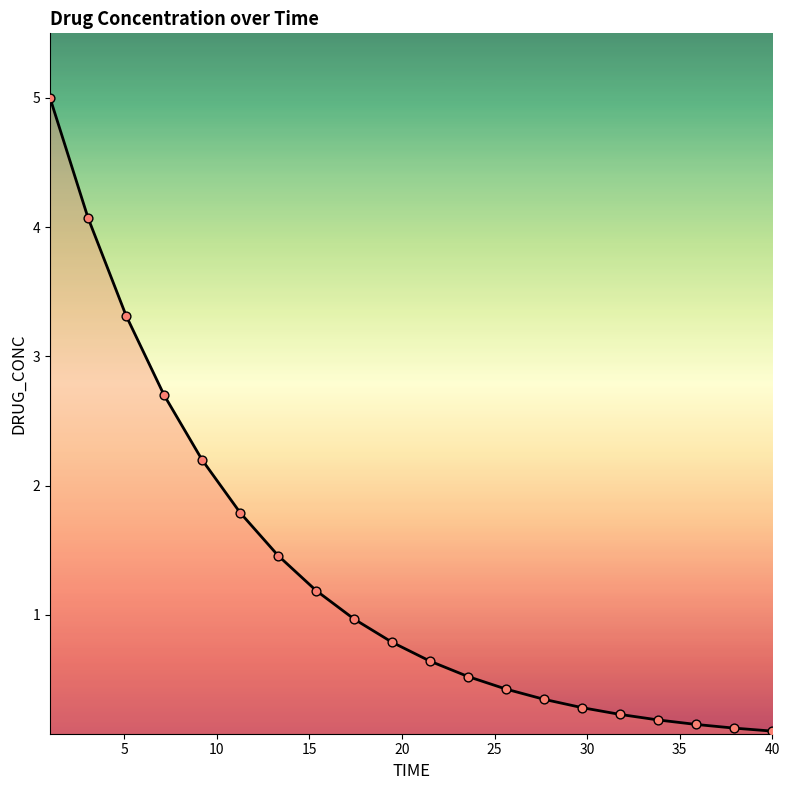

What is the difference between the maximum and minimum values?

4.9